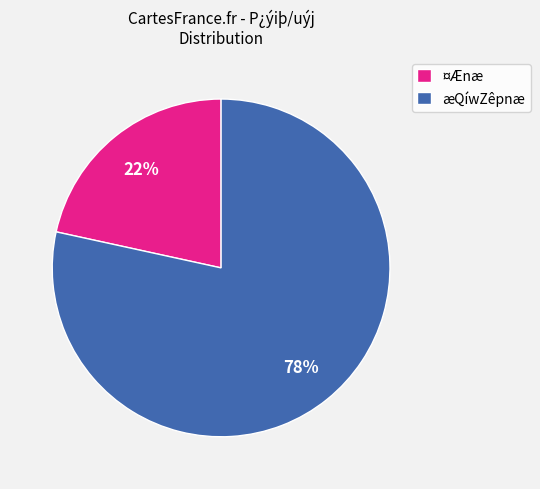

Does any single category account for the majority?

Yes